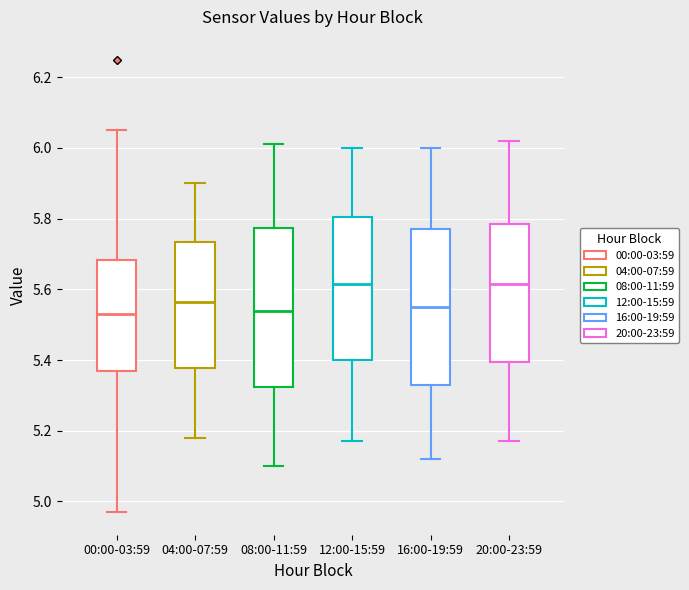

Reading left to right, read every box against the y-axis: the position of its median line, the range the box covers, and the ends of its whiskers. The values are not printed on the chart, so give them approximately, as read against the axis.

00:00-03:59: median 5.54, box 5.38 to 5.68, whiskers 4.98 to 6.06
04:00-07:59: median 5.56, box 5.38 to 5.74, whiskers 5.18 to 5.90
08:00-11:59: median 5.54, box 5.32 to 5.78, whiskers 5.10 to 6.02
12:00-15:59: median 5.62, box 5.40 to 5.80, whiskers 5.18 to 6.00
16:00-19:59: median 5.56, box 5.34 to 5.78, whiskers 5.12 to 6.00
20:00-23:59: median 5.62, box 5.40 to 5.78, whiskers 5.18 to 6.02